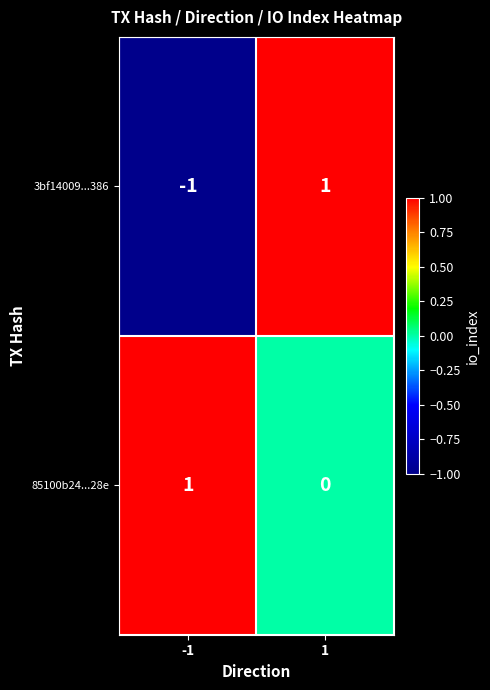

Rank the series at -1 from lowest to highest value.

3bf14009...386, 85100b24...28e